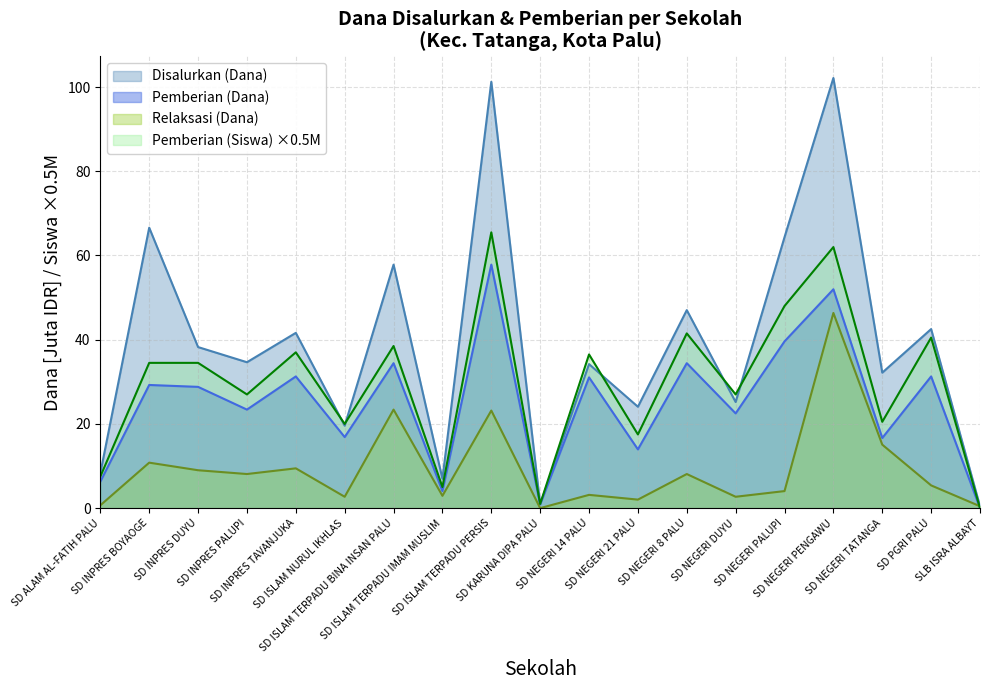

Between SD NEGERI TATANGA and SD NEGERI 14 PALU, which is larger?

SD NEGERI 14 PALU